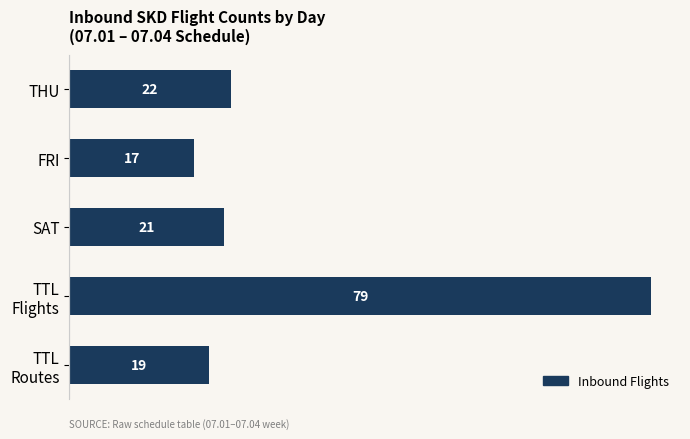

At which category does the chart reach its minimum across all series?

FRI